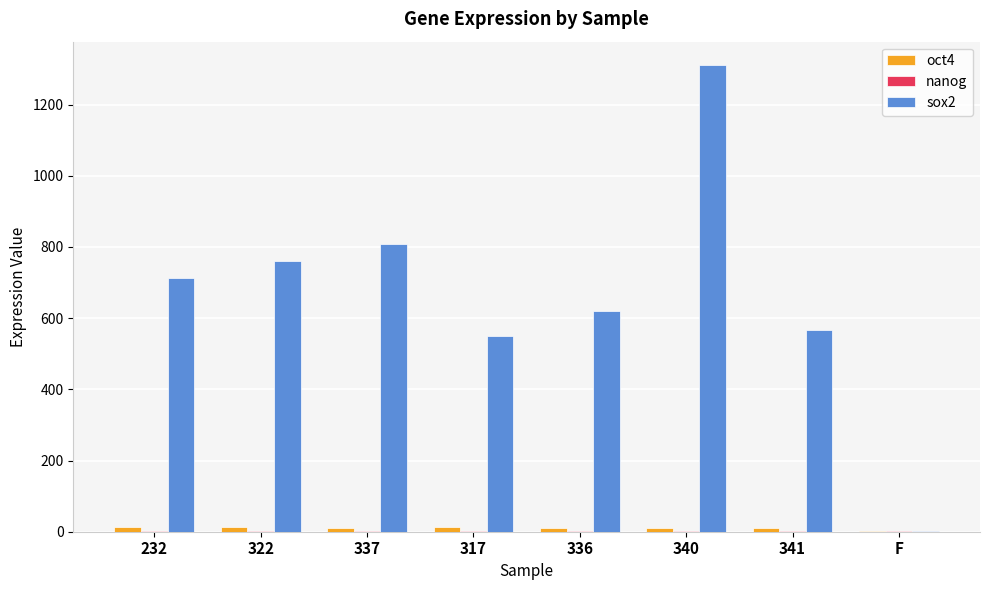

What is the greatest value displayed?

1311.2